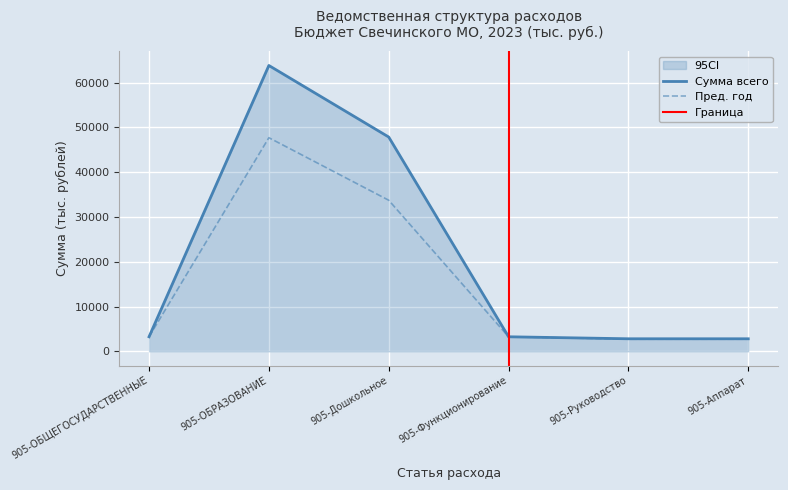

The value of Пред. год at 905-Дошкольное is 33736.9. True or false?

True